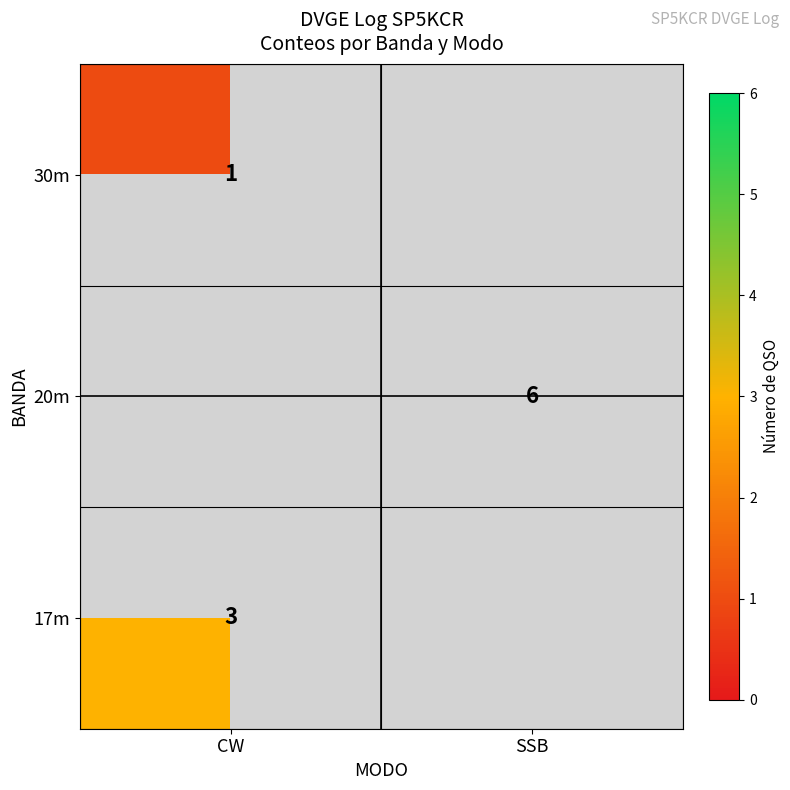

At which label does row_1 reach its minimum?

CW